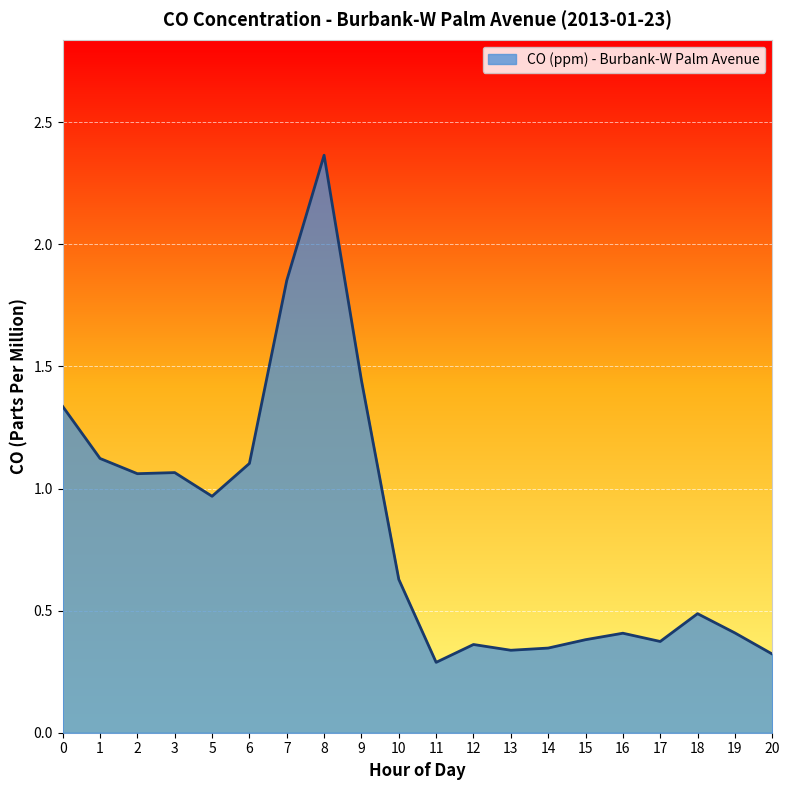

What value does the data have at 10?

0.6